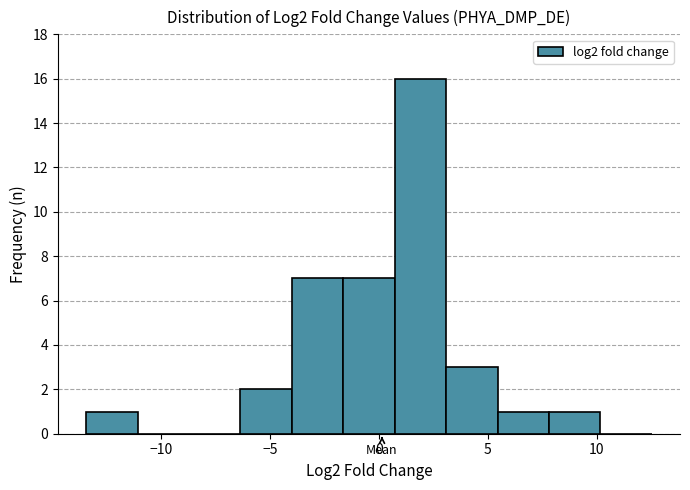

Reading left to right, transcribe this chart: for each bar, give the range it covers on the x-axis and its height. Neither the bar edges nor the heights are printed on the chart, so give them approximately, as read against the axes.

-13.5 to -11.0: 1
-11.0 to -8.5: 0
-8.5 to -6.5: 0
-6.5 to -4.0: 2
-4.0 to -1.5: 7
-1.5 to 0.5: 7
0.5 to 3.0: 16
3.0 to 5.5: 3
5.5 to 8.0: 1
8.0 to 10.0: 1
10.0 to 12.5: 0